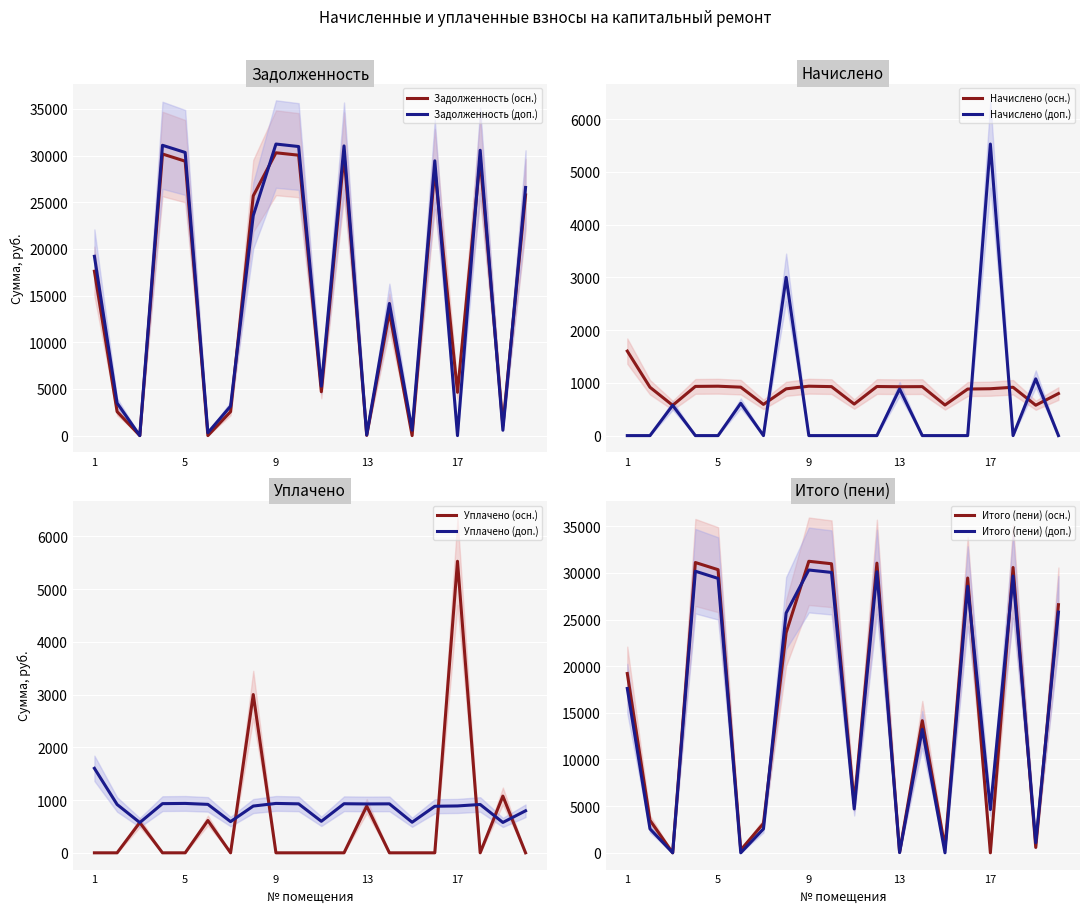

Which series ends up on top after the final intersection of уплачено and задолженность (пени)?

задолженность (пени)